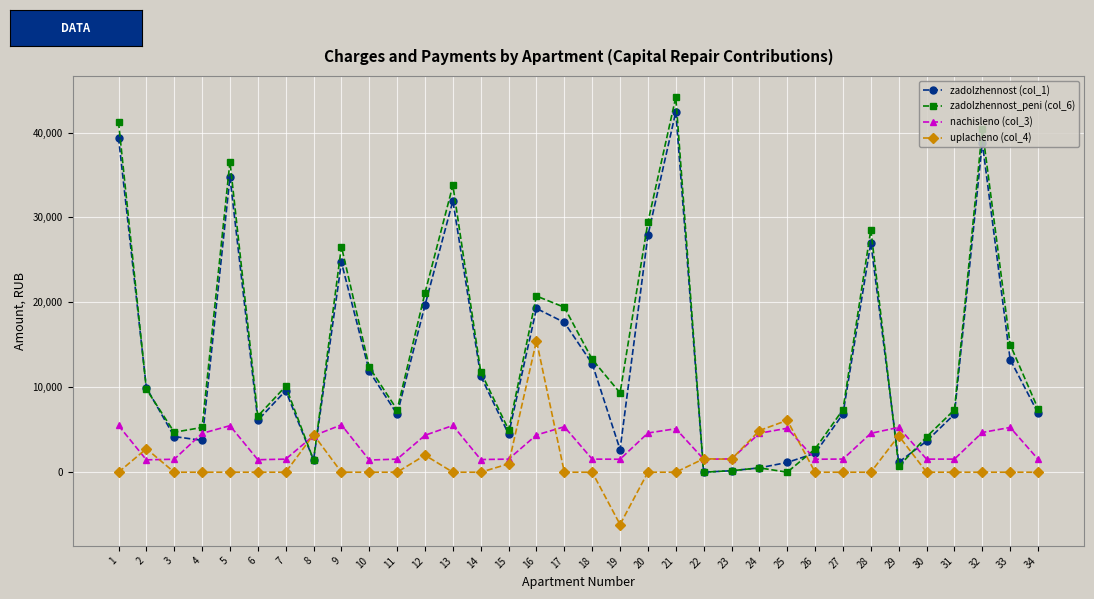

Where does the zadolzhennost (col_1) series first go above 9604?

1